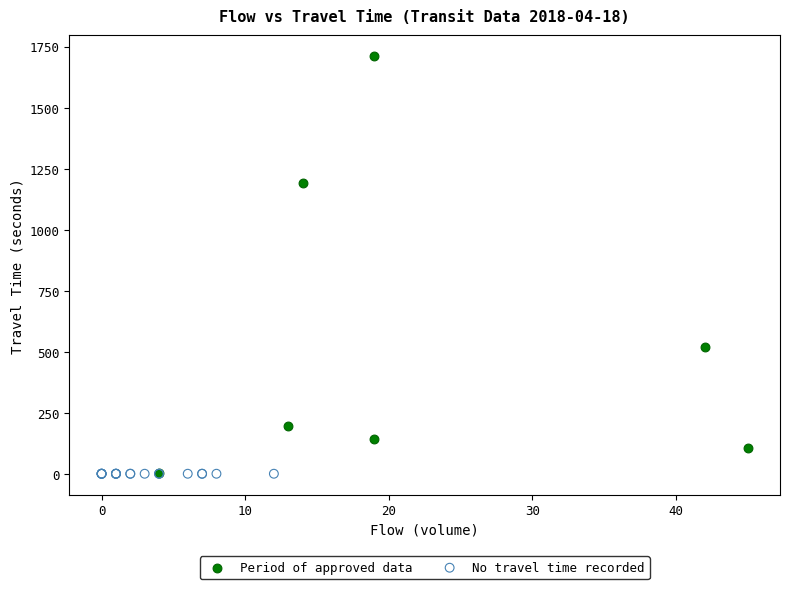

Which series contains the highest Y value?

Period of approved data